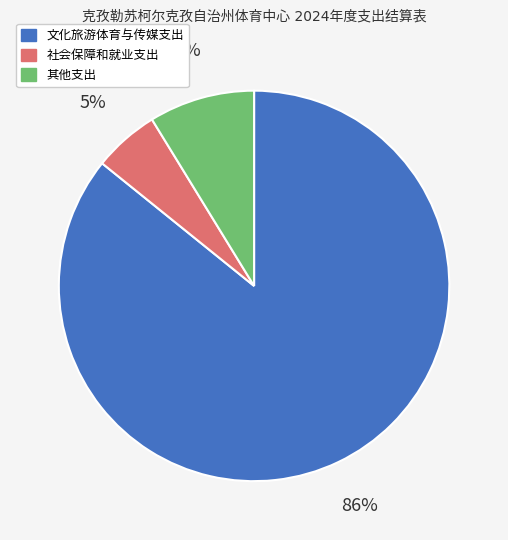

To the nearest percent, what is the difference between the largest and smallest slice percentages?

80%